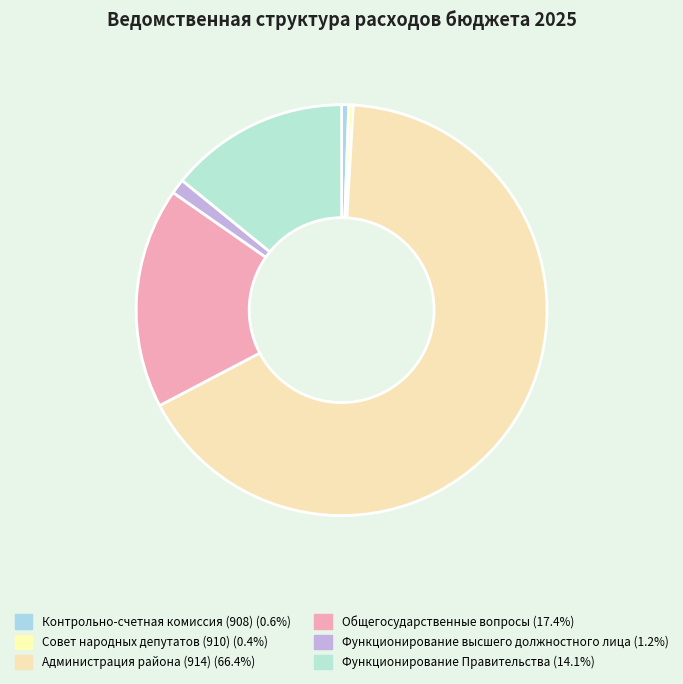

Between Контрольно-счетная комиссия (908) and Общегосударственные вопросы, which is larger?

Общегосударственные вопросы